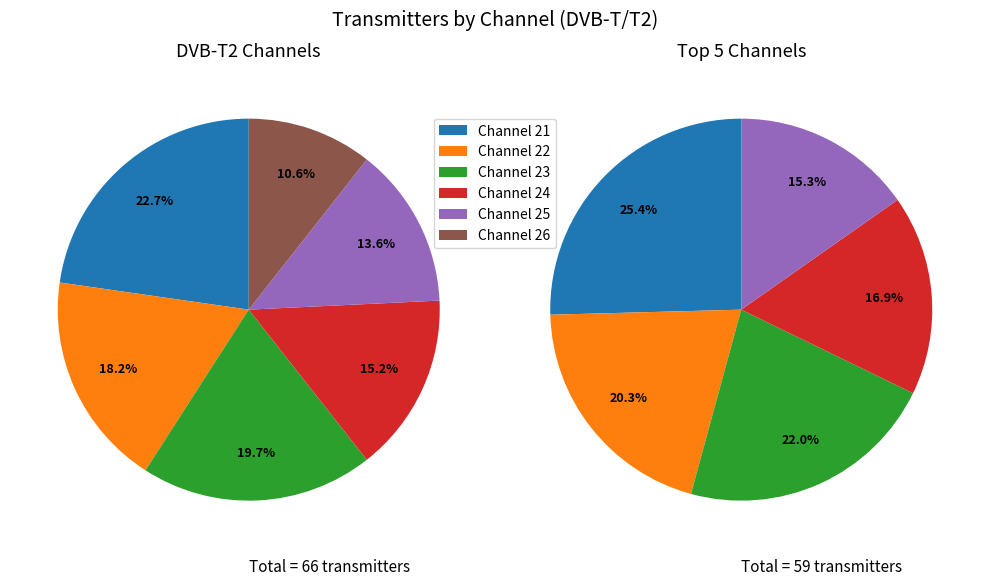

Which slice is the largest?

21